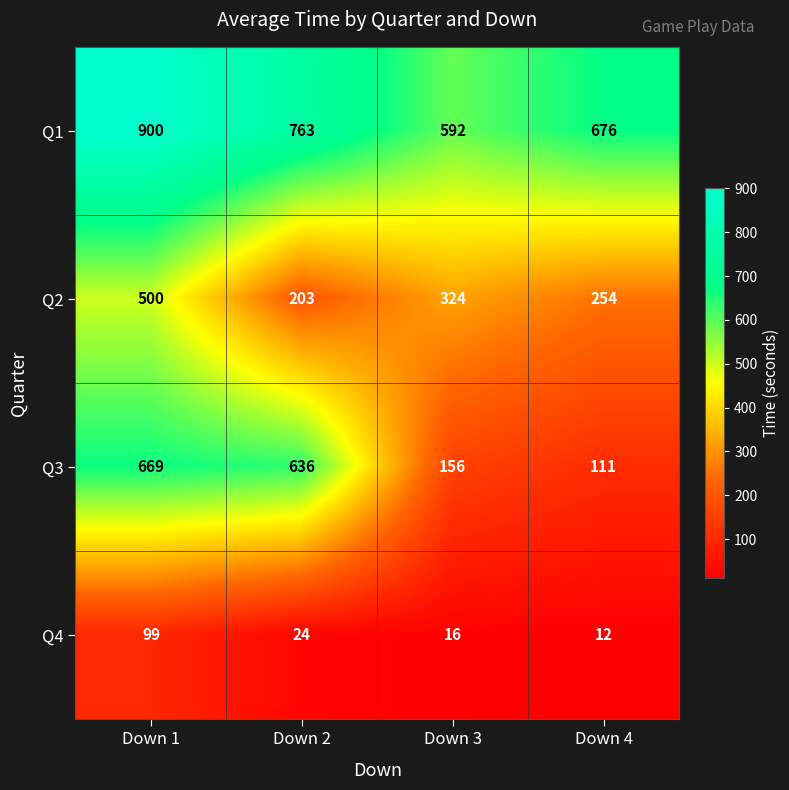

Which series has the largest total across all categories?

Q1